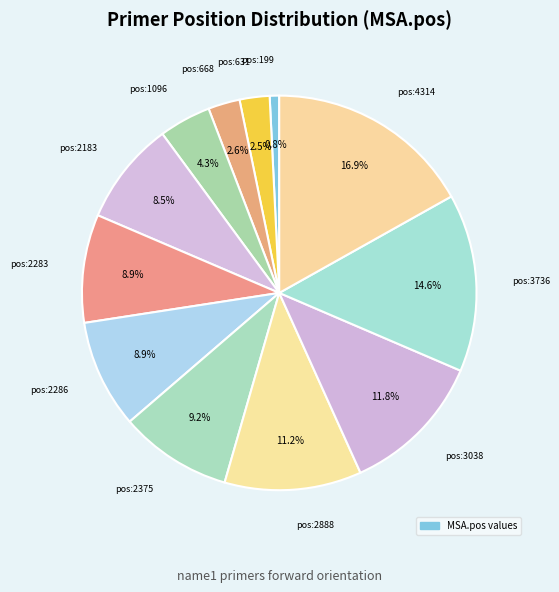

How many segments does this pie chart have?

12